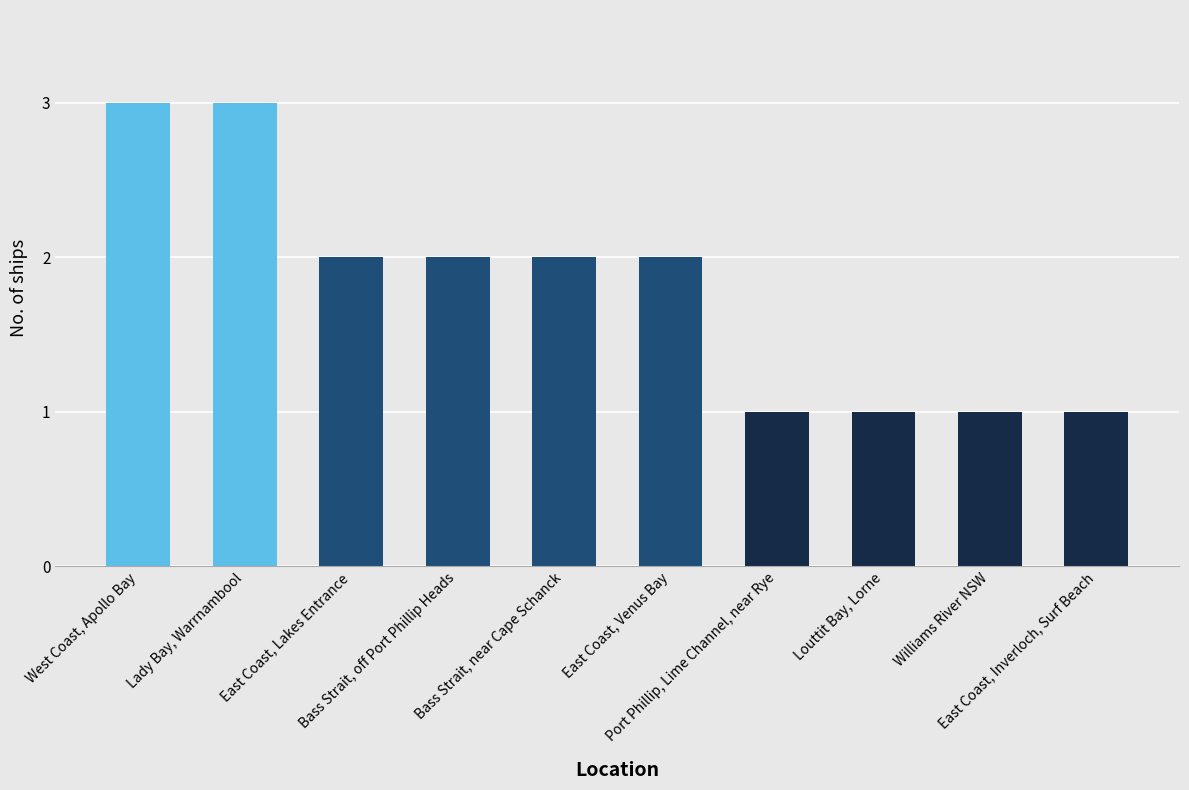

Reading left to right, extract all data points from this chart.

West Coast, Apollo Bay=3	Lady Bay, Warrnambool=3	East Coast, Lakes Entrance=2	Bass Strait, off Port Phillip Heads=2	Bass Strait, near Cape Schanck=2	East Coast, Venus Bay=2	Port Phillip, Lime Channel, near Rye=1	Louttit Bay, Lorne=1	Williams River NSW=1	East Coast, Inverloch, Surf Beach=1